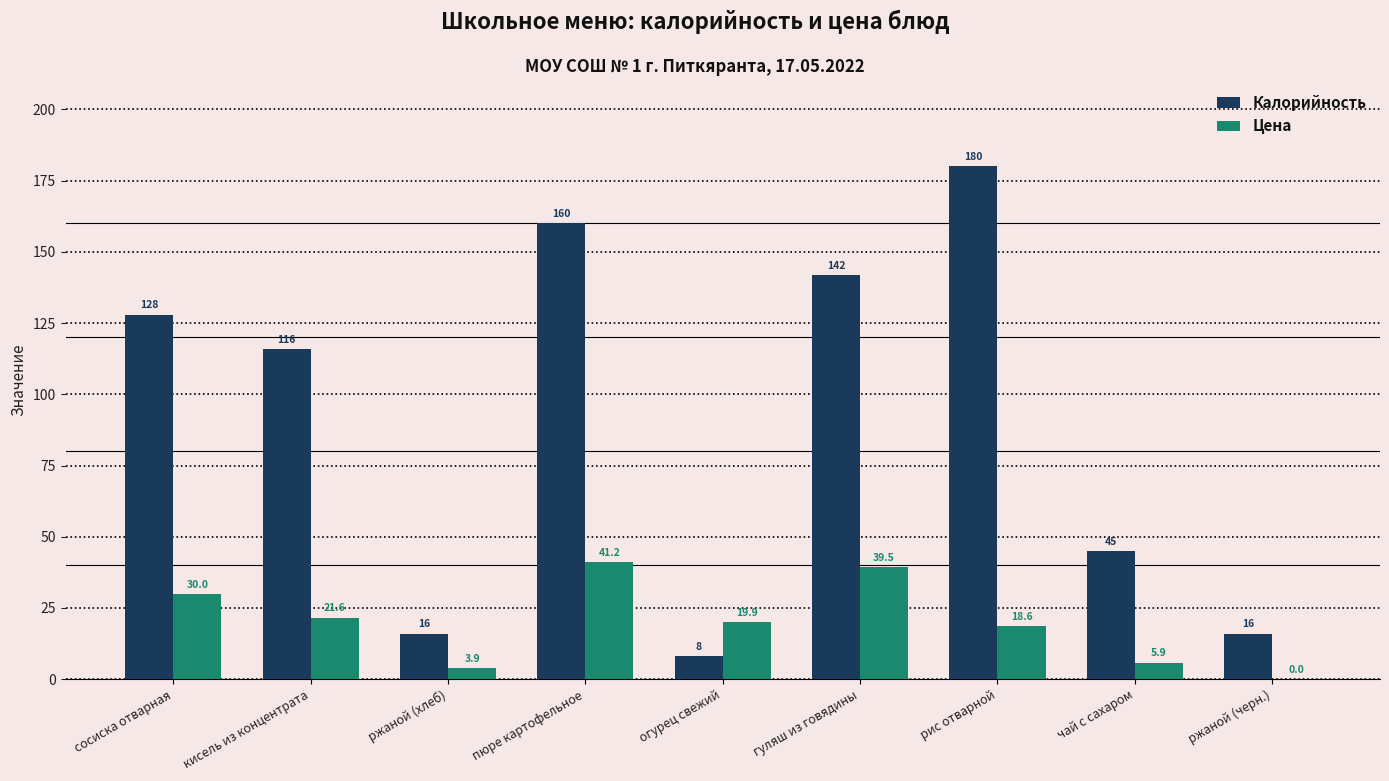

What is the maximum value shown in the chart?

180.0